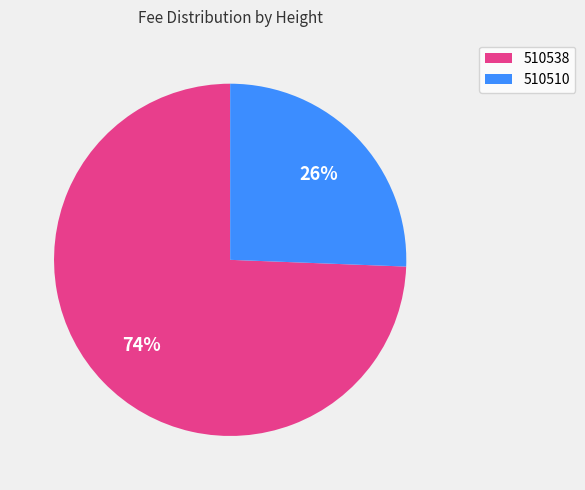

Do 510510 and 510538 together represent more than half of the pie?

Yes